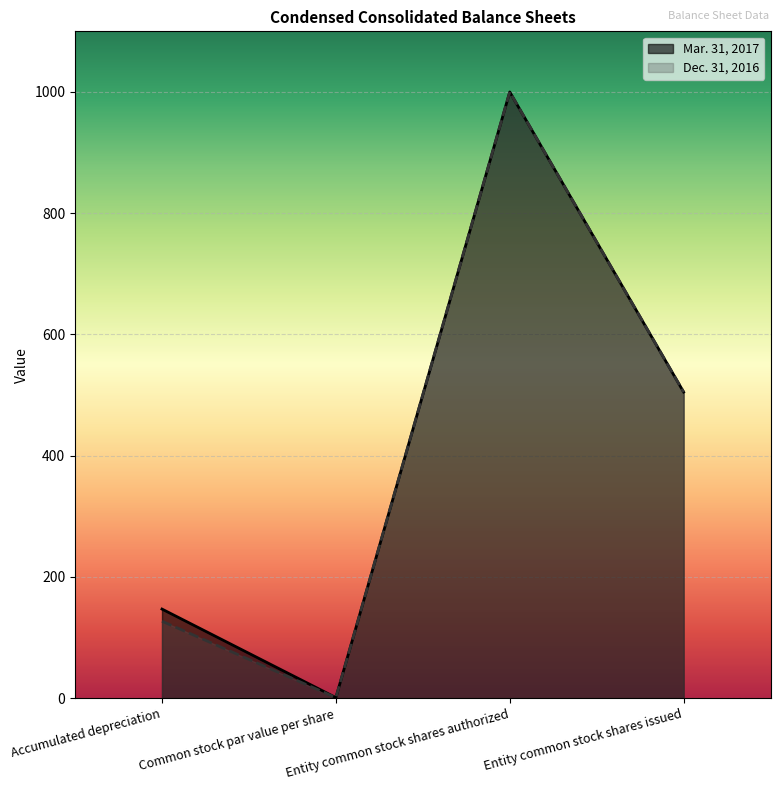

Which series has the largest total across all categories?

Mar. 31, 2017